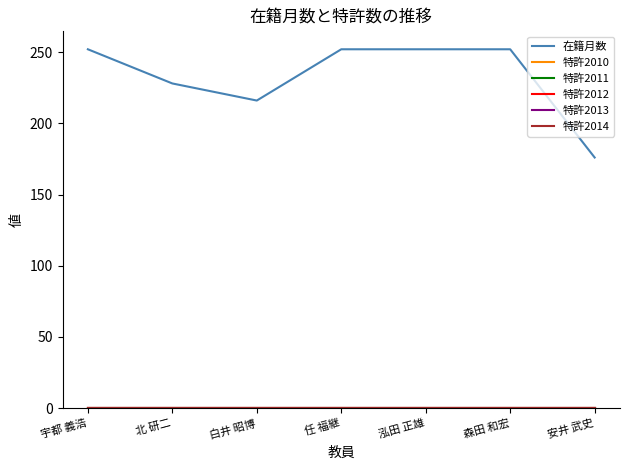

True or false: 特許2010 and 特許2011 cross at least once.

False